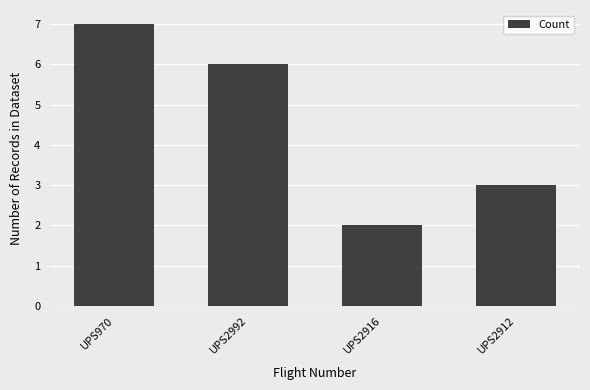

Count the number of data series in this chart.

1